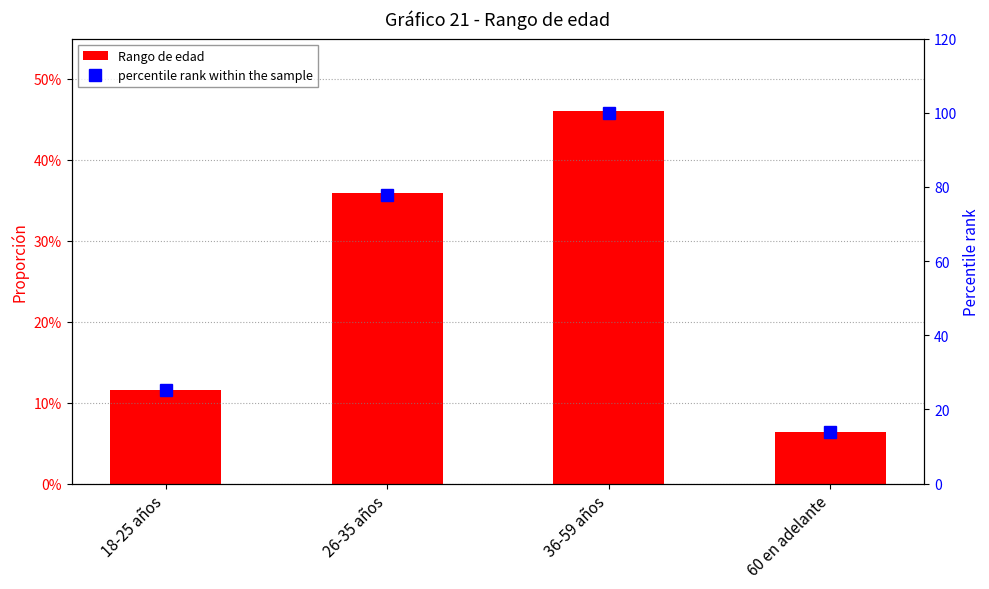

True or false: percentile rank within the sample has a value of 18.2 at 26-35 años.

False